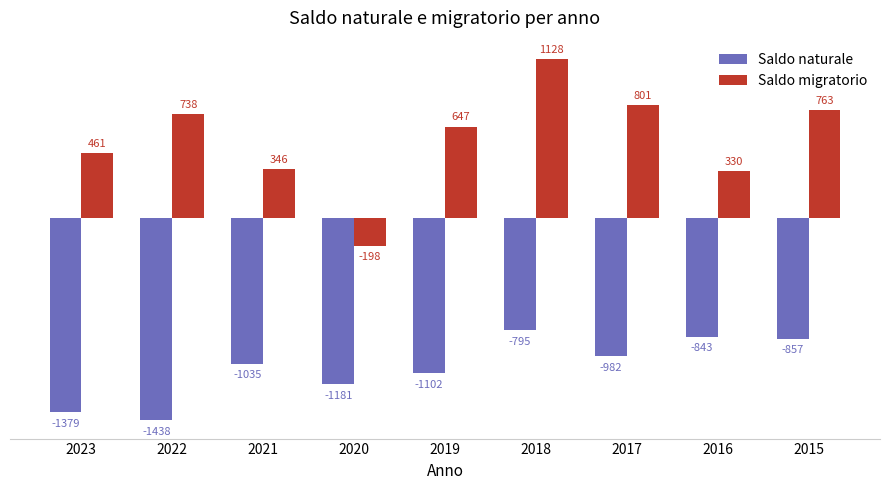

Which series changed the most between 2023 and 2017?

Saldo naturale